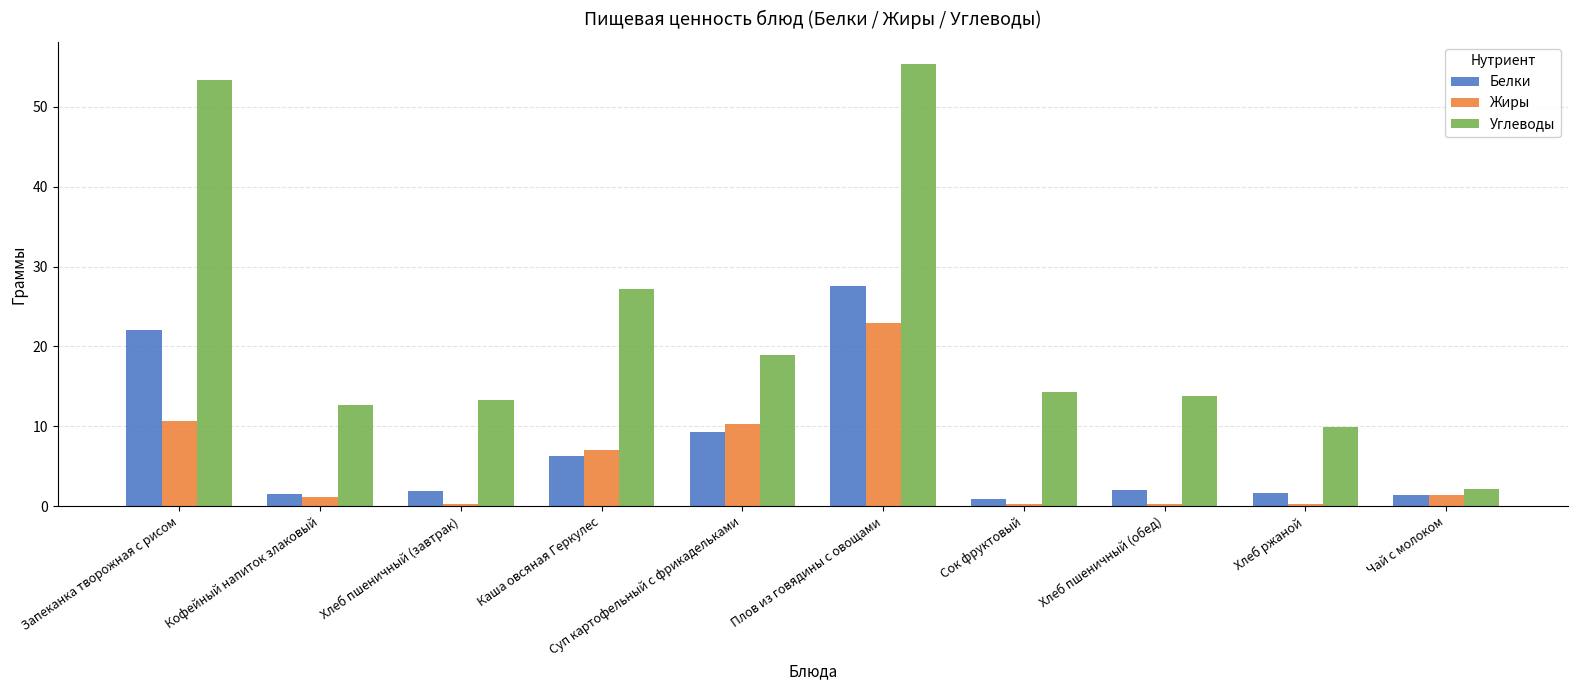

What is the highest value of the Углеводы series?

55.4